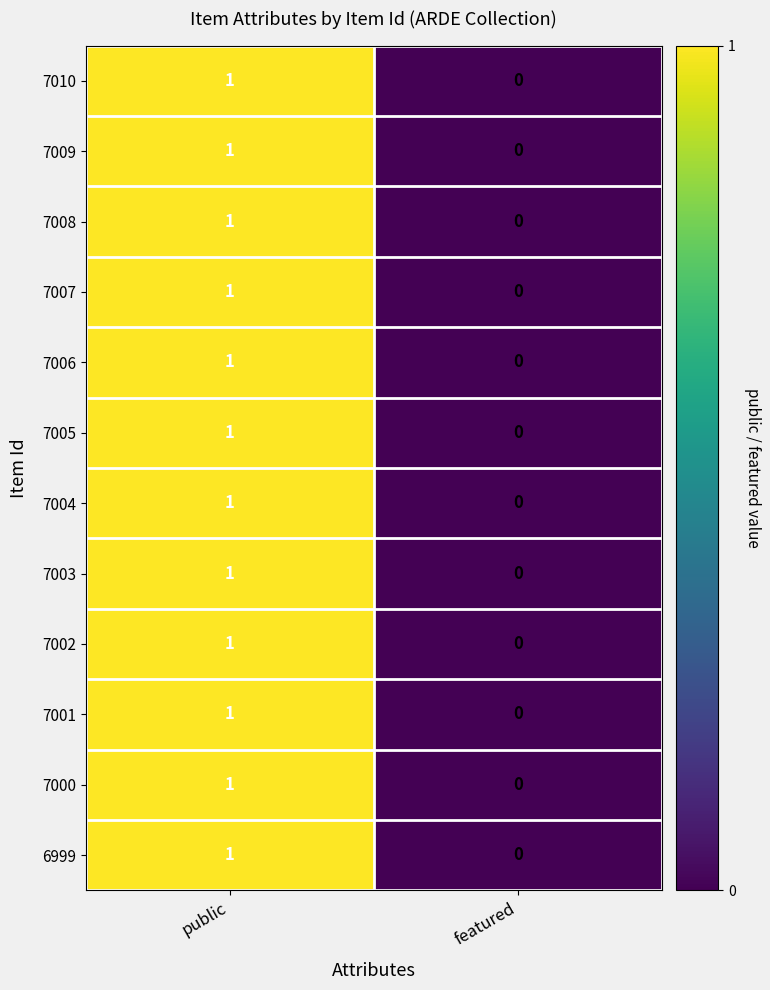

How many data points does each series have?

2